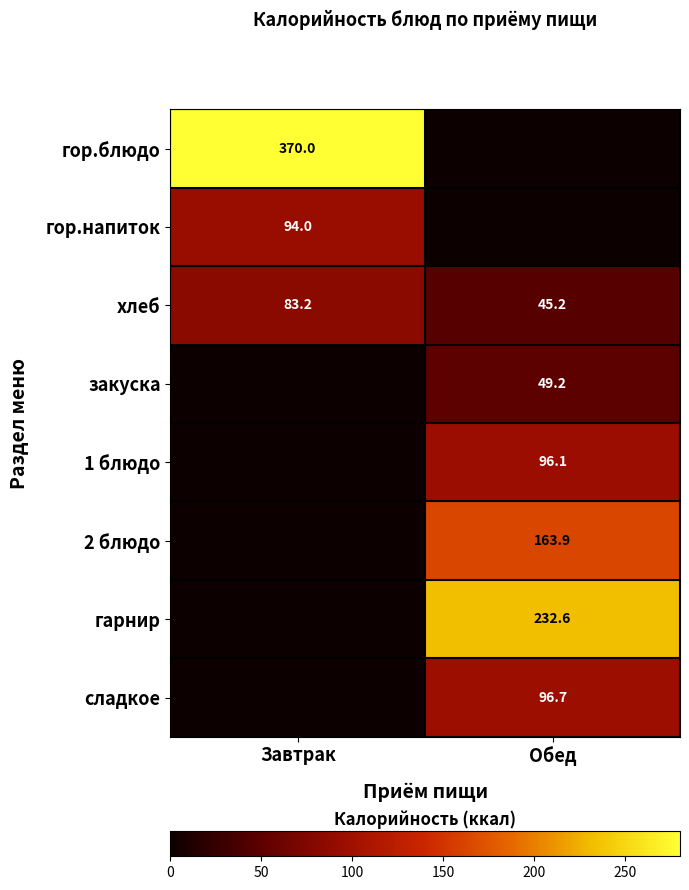

Which category has the lowest value in the хлеб series?

Обед